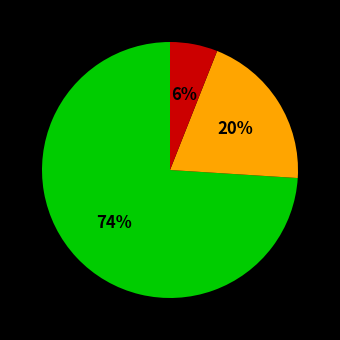

To the nearest percent, what is the difference between the largest and smallest slice percentages?

68%